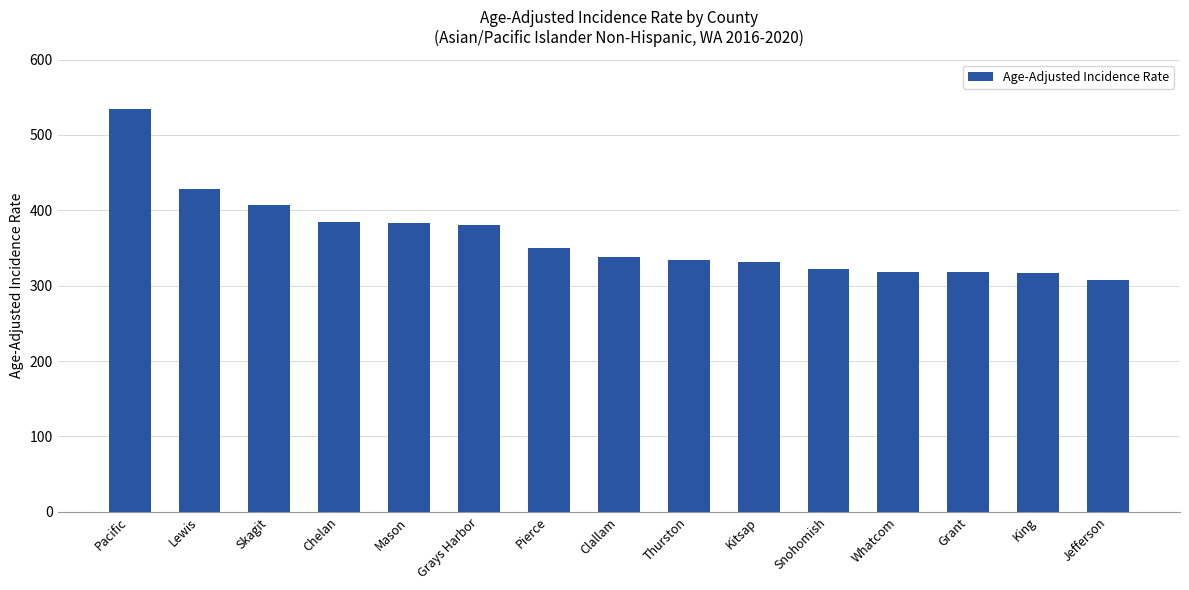

What is the sum of the values at Kitsap and Grant?

649.3